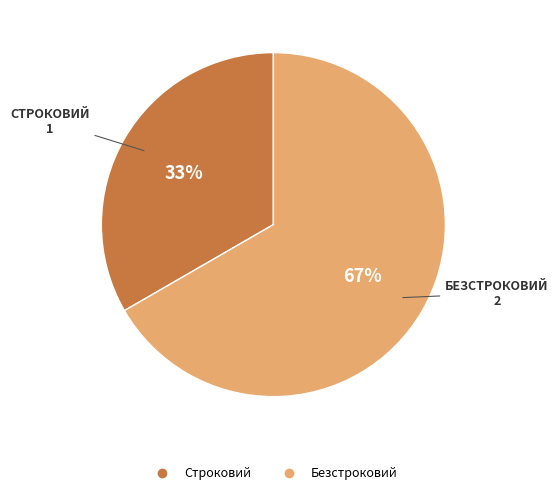

Which has a higher value, Безстроковий or Строковий?

Безстроковий